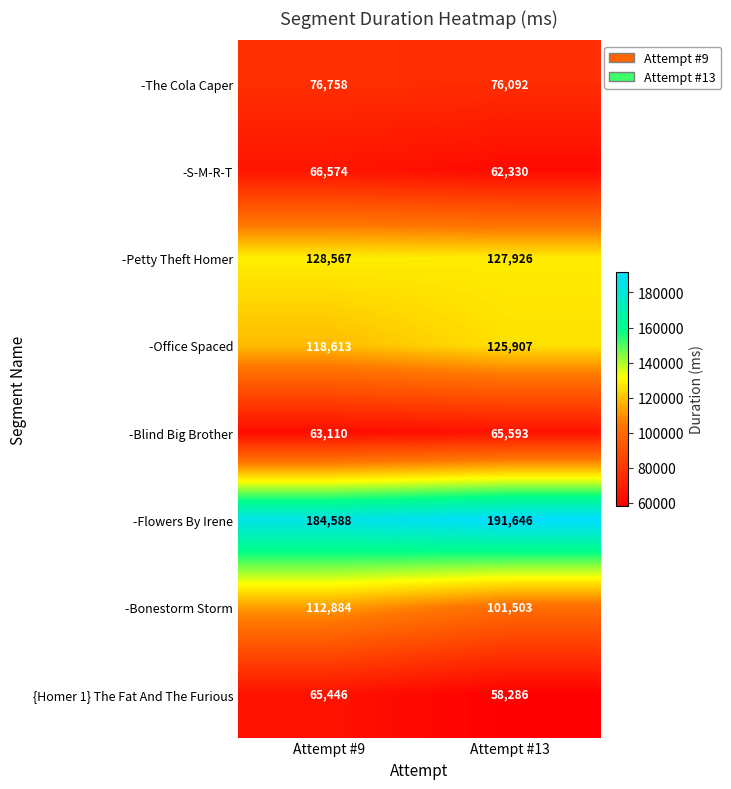

The value of -Petty Theft Homer at Attempt #9 is 199980. True or false?

False